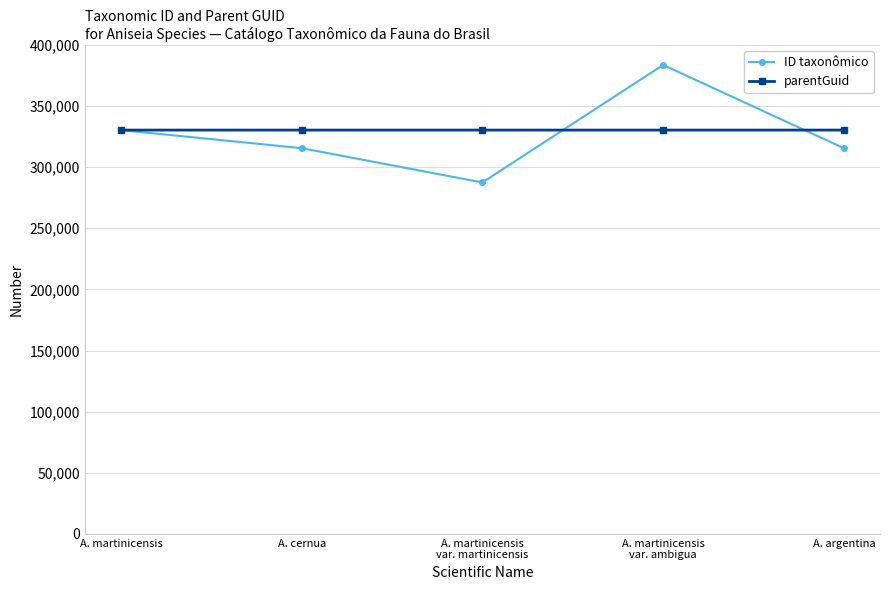

How many lines are shown in the chart?

2